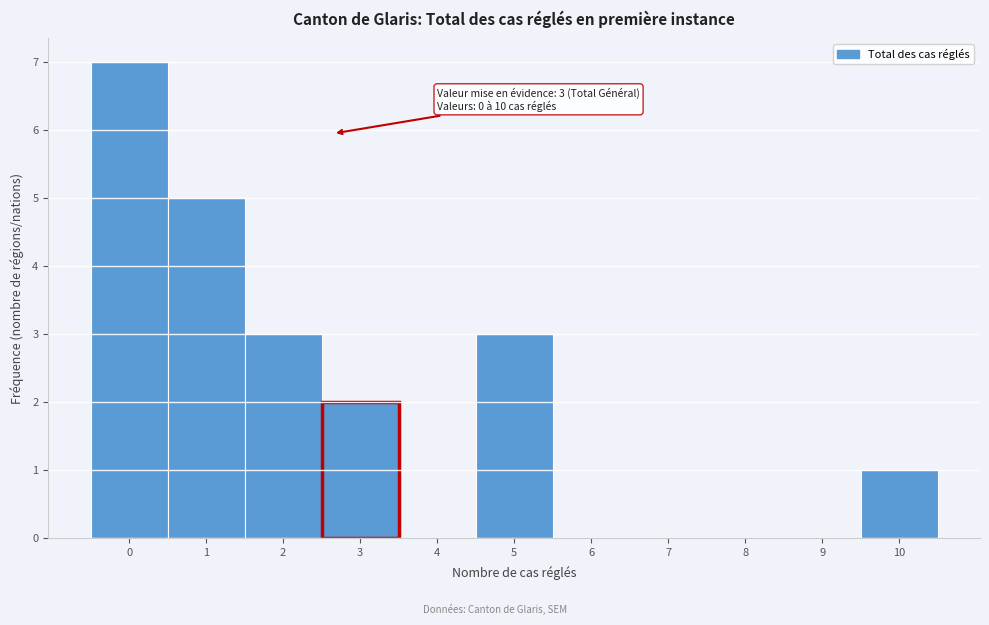

Reading left to right, list all the values displayed in this chart.

0=7	1=5	2=3	3=2	4=0	5=3	6=0	7=0	8=0	9=0	10=1